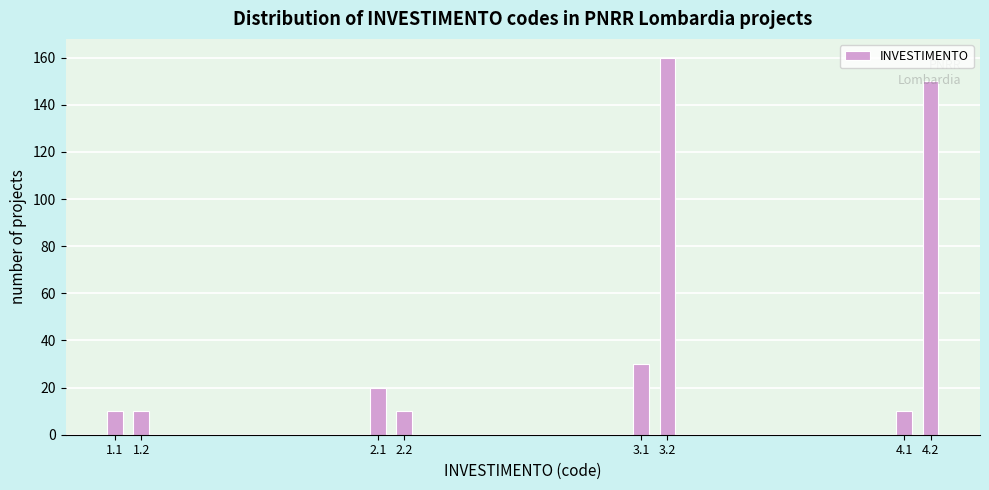

What is the average value?

50